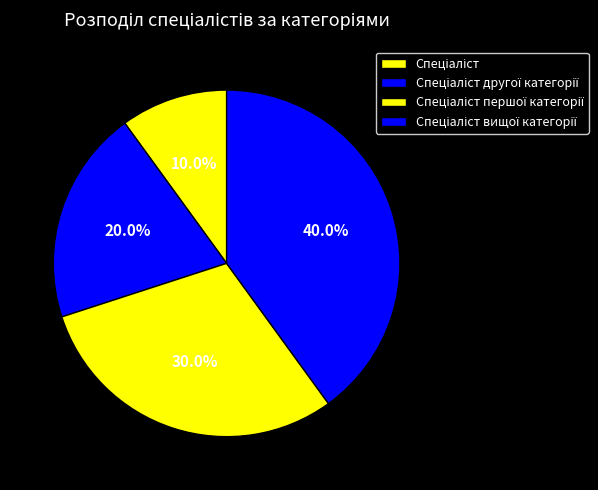

The Спеціаліст slice represents 10% of the pie. True or false?

True